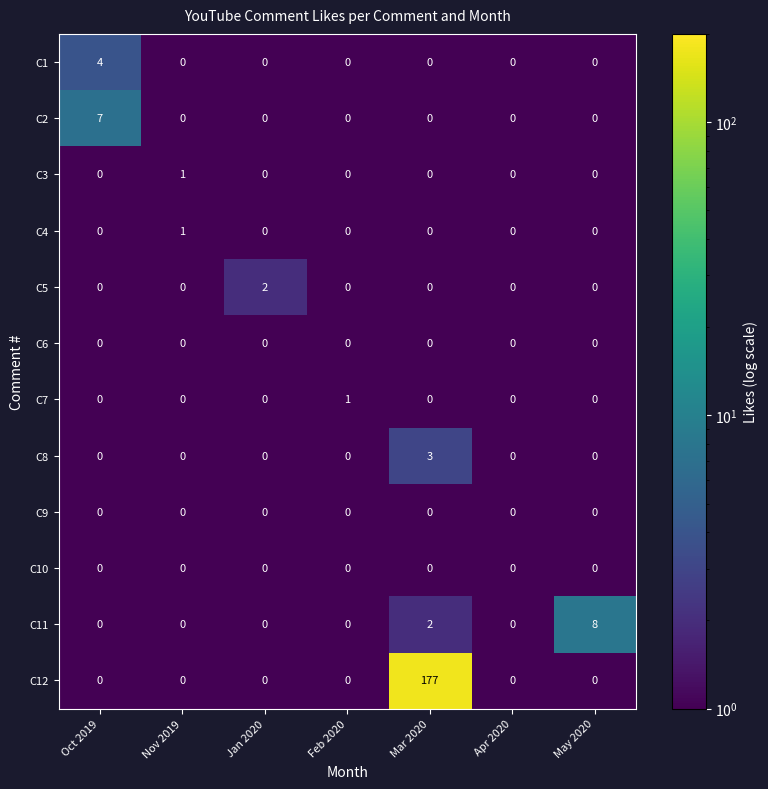

Is it true that C12 equals 0 at Oct 2019?

True